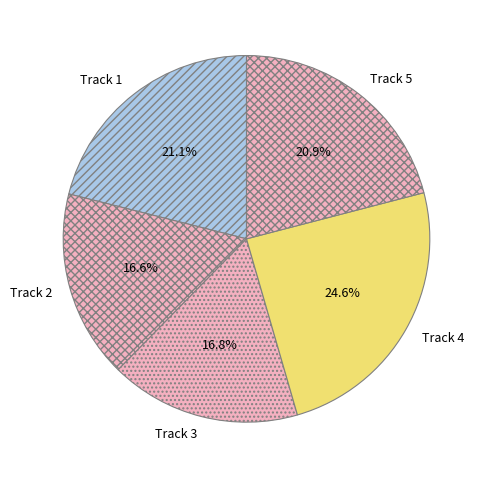

To the nearest percent, what is the average slice percentage?

20%